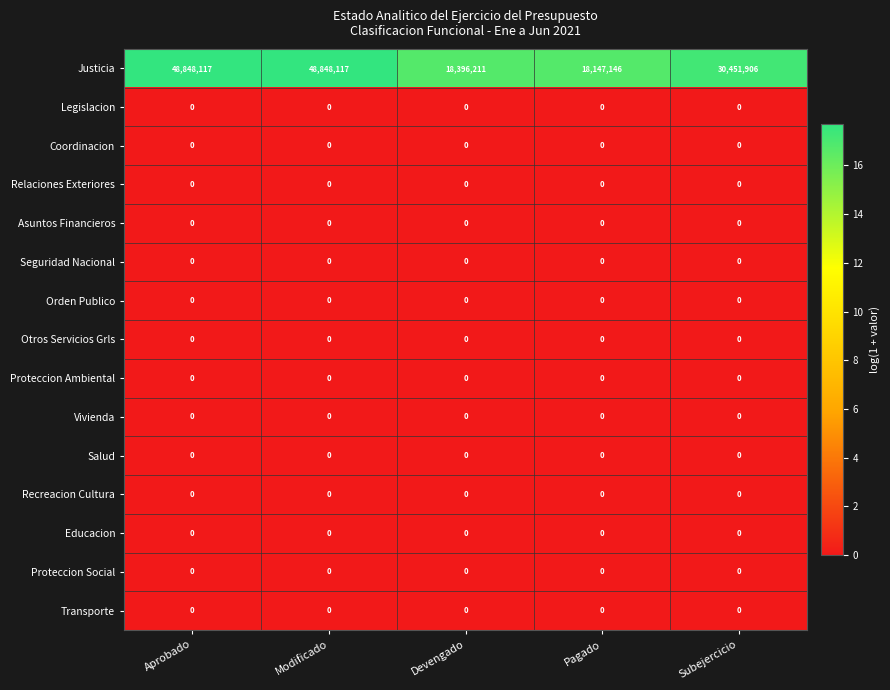

What is the total value across all series at Devengado?

18396211